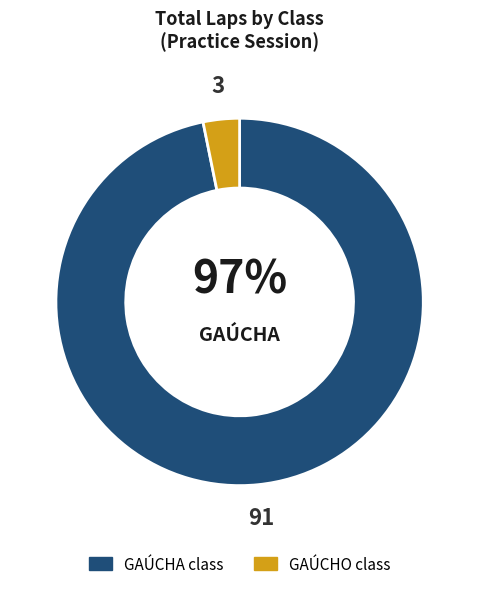

Is there a majority slice in this chart?

Yes